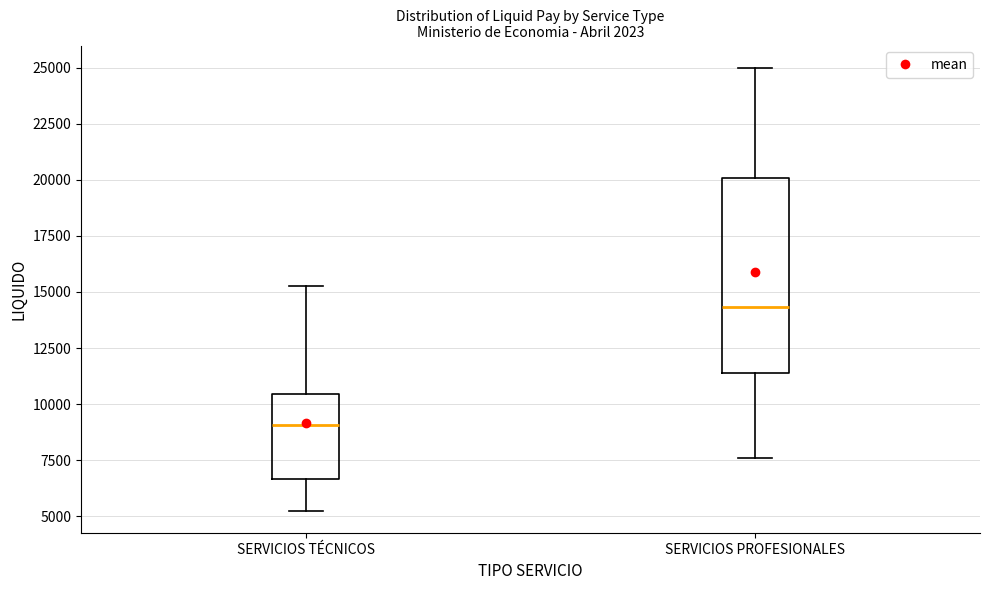

Which box has the highest median line?

SERVICIOS PROFESIONALES